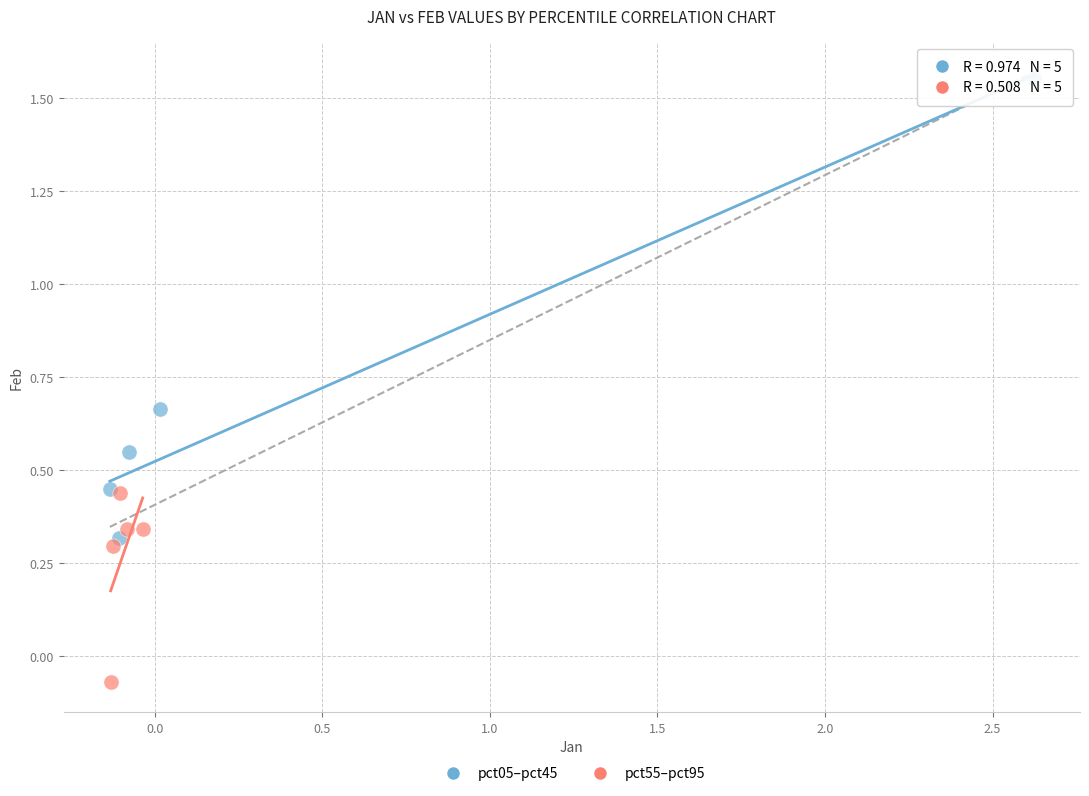

Which series reaches the maximum Y coordinate?

pct05–pct45